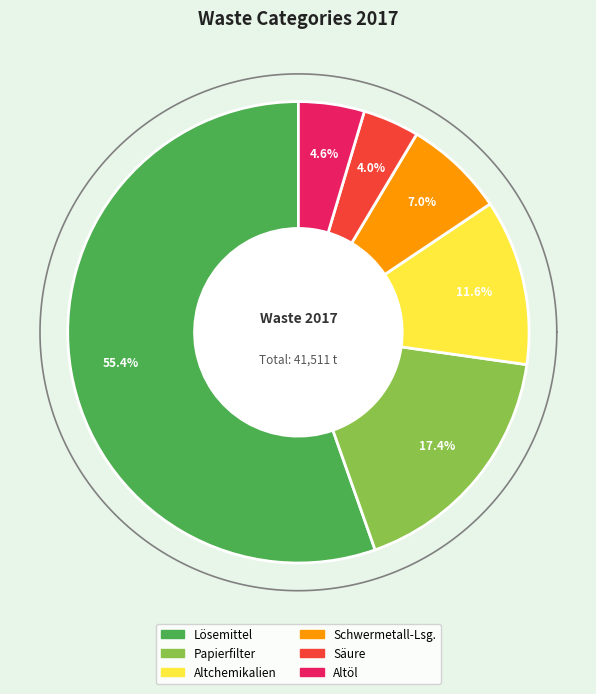

Which has a higher value, Papierfilter or Säure?

Papierfilter